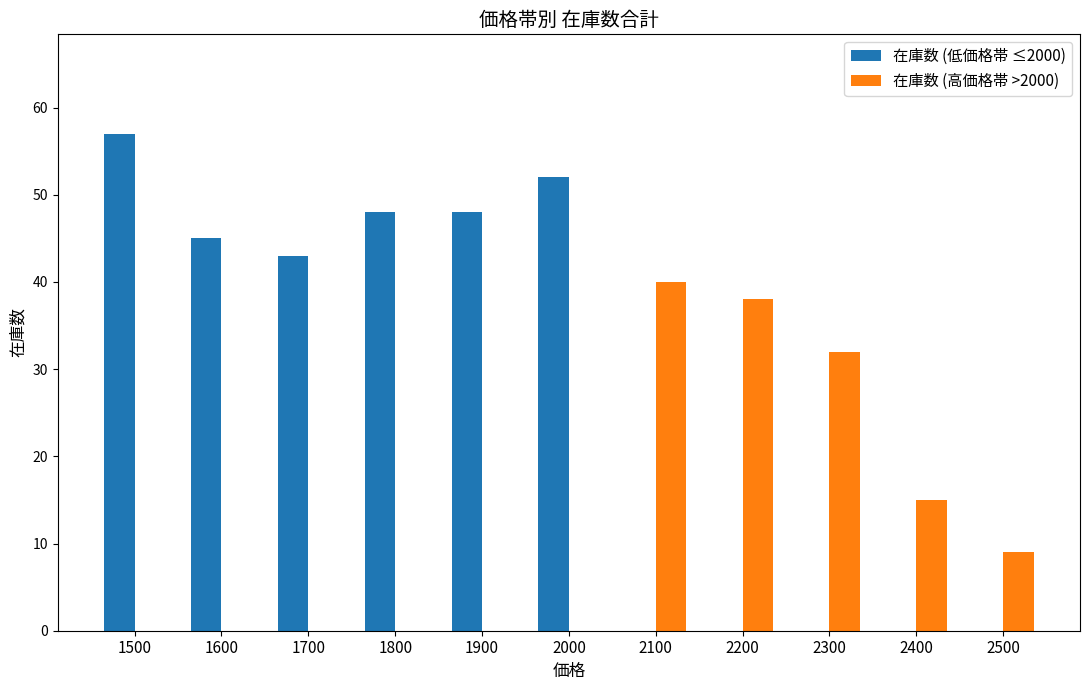

Is the value of 在庫数 (高価格帯 >2000) at 2400 greater than the value of 在庫数 (低価格帯 ≤2000) at 1900?

No